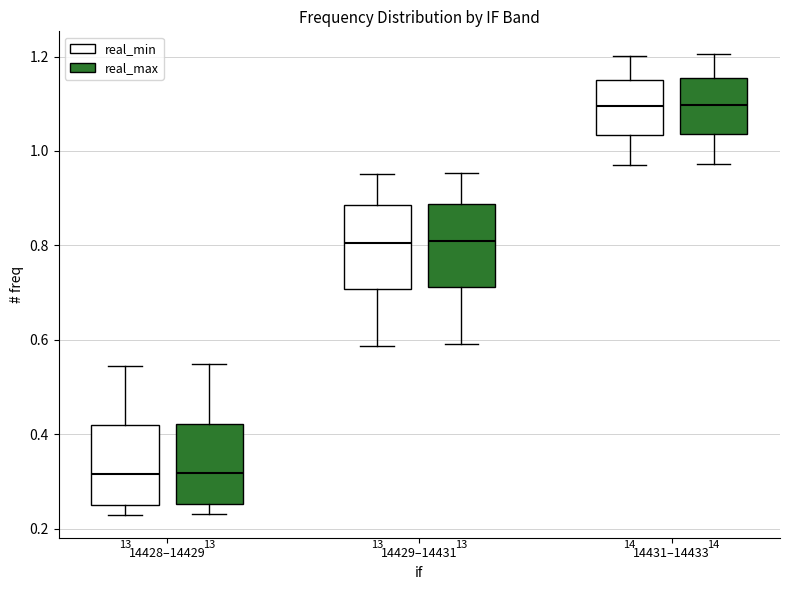

Reading left to right, transcribe this box plot: for each box, give where its median line is, the range the box spans, and where its two whiskers end, as read against the y-axis. The values are not printed on the chart, so give them approximately, as read against the axis.

14428–14429 (real_min): median 0.32, box 0.26 to 0.42, whiskers 0.22 to 0.54
14428–14429 (real_max): median 0.32, box 0.26 to 0.42, whiskers 0.24 to 0.54
14429–14431 (real_min): median 0.80, box 0.70 to 0.88, whiskers 0.58 to 0.96
14429–14431 (real_max): median 0.80, box 0.72 to 0.88, whiskers 0.60 to 0.96
14431–14433 (real_min): median 1.10, box 1.04 to 1.16, whiskers 0.98 to 1.20
14431–14433 (real_max): median 1.10, box 1.04 to 1.16, whiskers 0.98 to 1.20